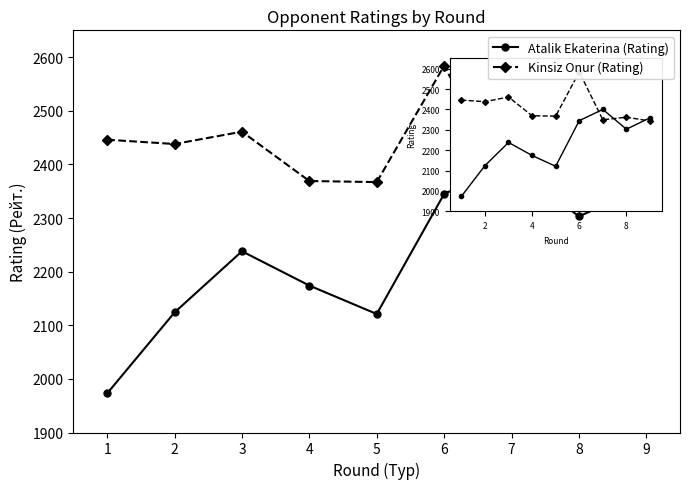

At which category does Atalik Ekaterina (Rating) reach its first local valley?

5